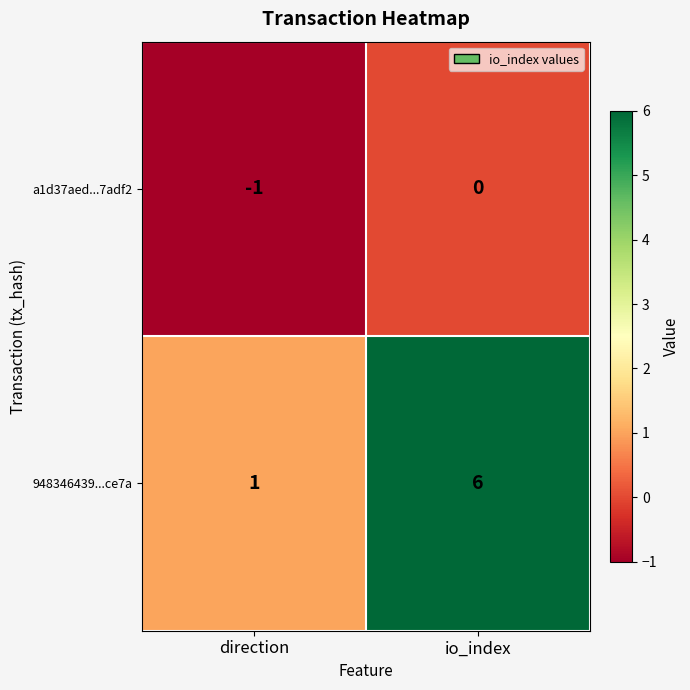

At which label is 948346439...ce7a closest to 3?

direction